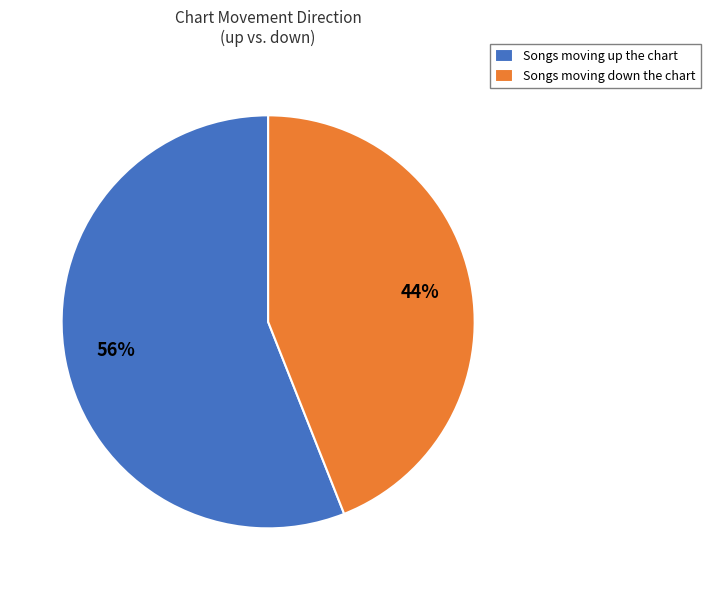

What percentage is the Songs moving up the chart slice, to the nearest percent?

56%